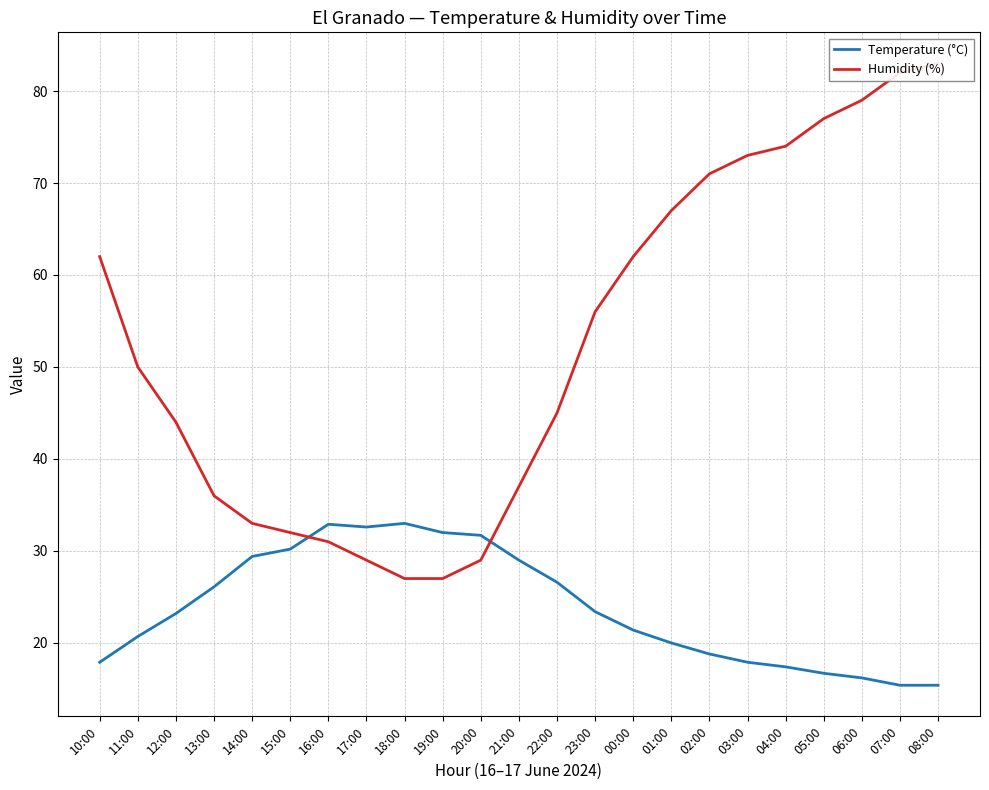

What is the difference between the maximum and minimum values in the Humidity (%) series?

56.0